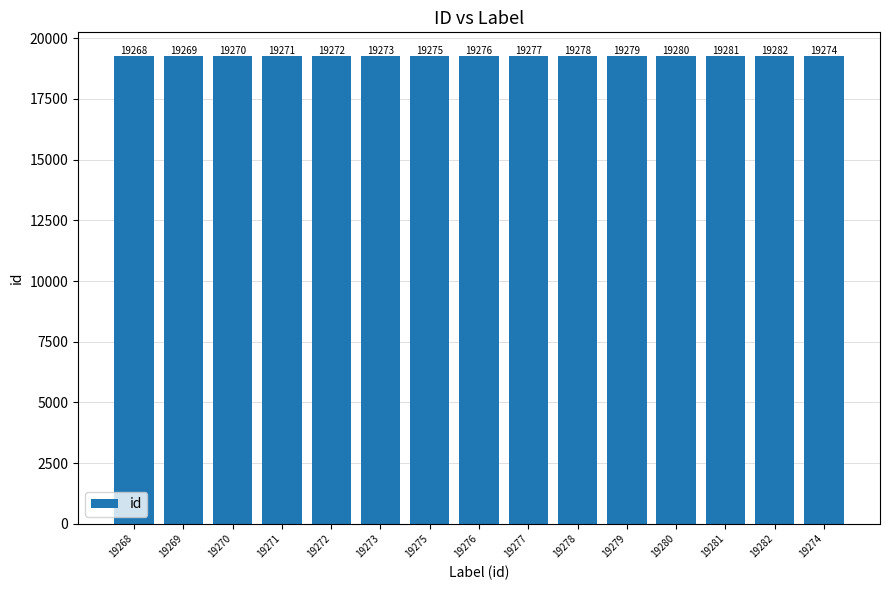

List the labels in order of value, largest first.

19282, 19281, 19280, 19279, 19278, 19277, 19276, 19275, 19274, 19273, 19272, 19271, 19270, 19269, 19268